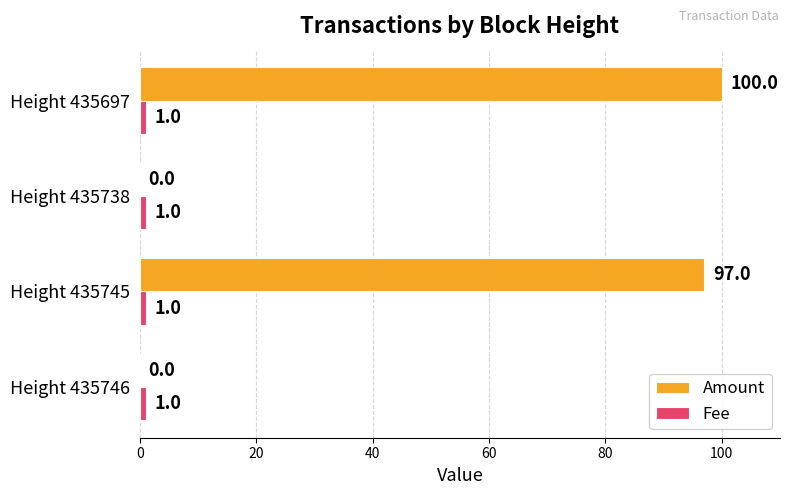

Which series has the largest total across all categories?

Amount